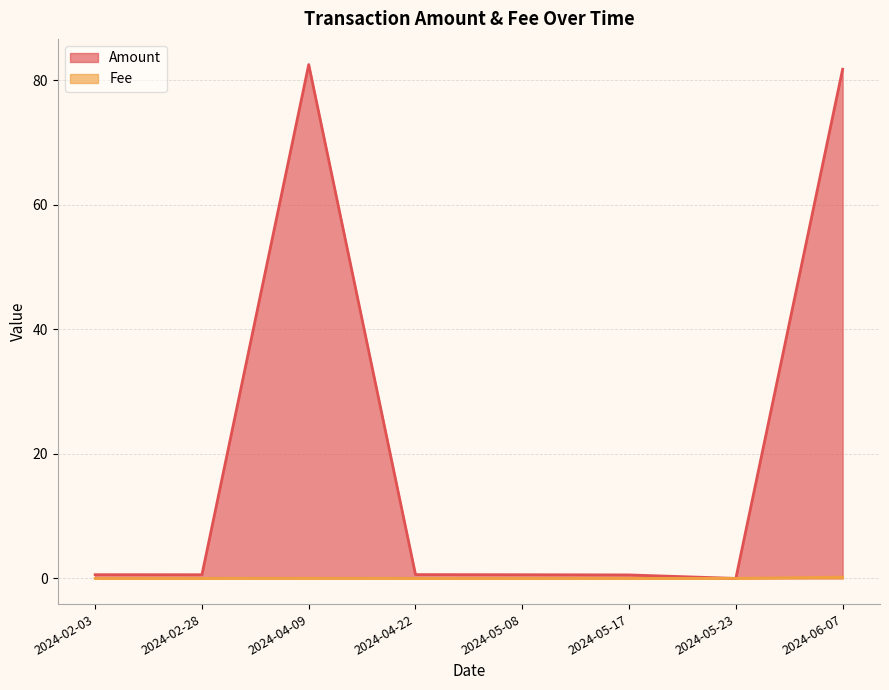

At which label is Amount closest to 41?

2024-04-22